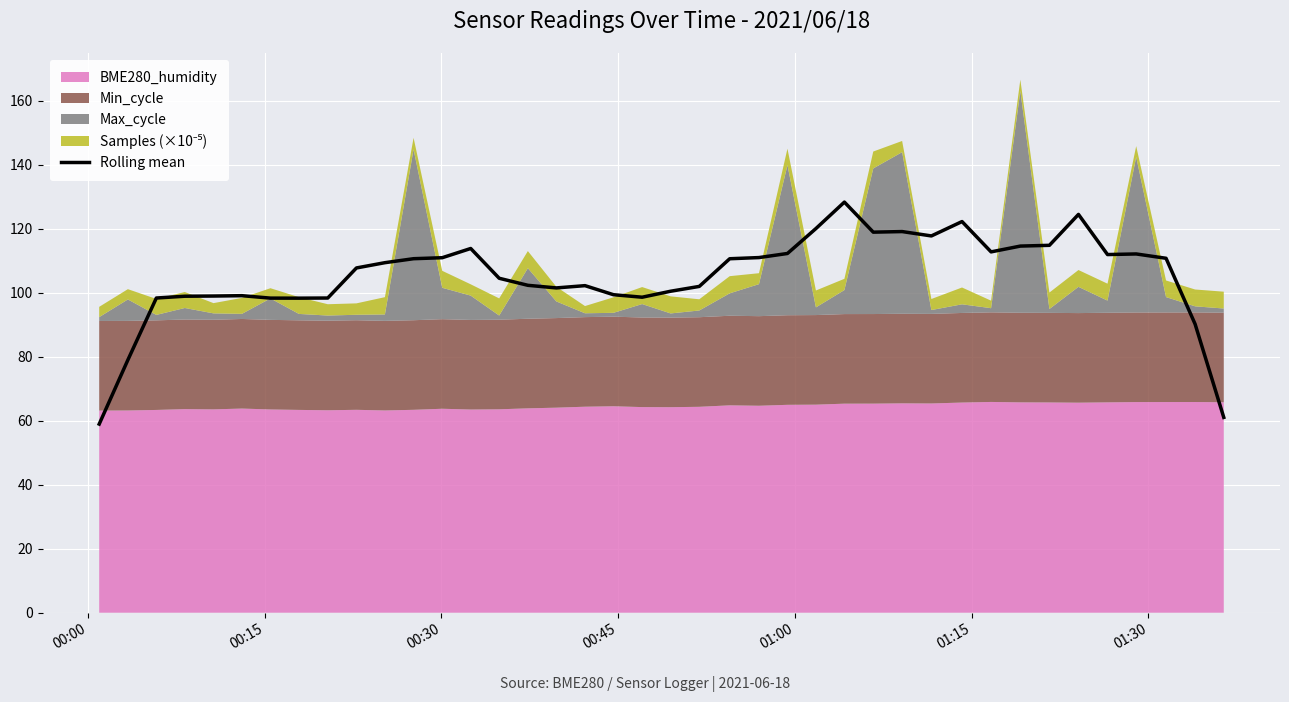

What is the lowest value of the Rolling mean series?

59.0